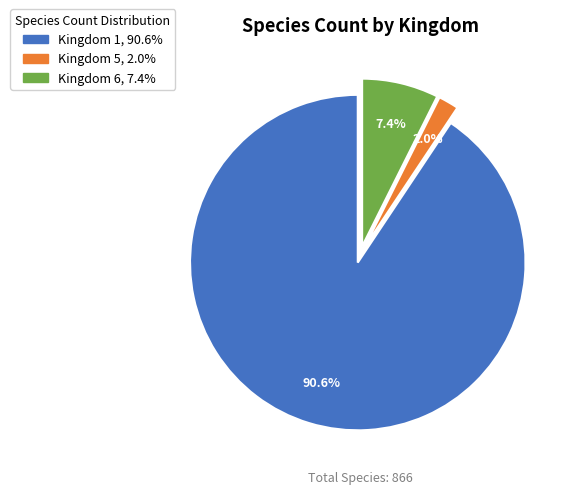

What is the largest slice in the pie chart?

1